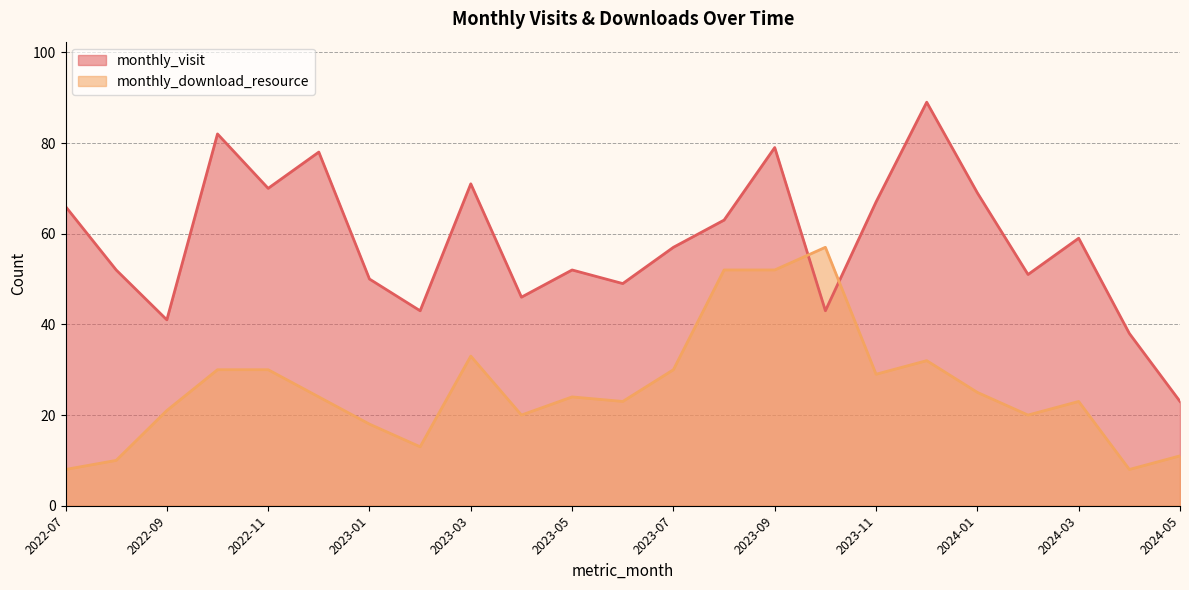

At which label is monthly_visit closest to 56?

2023-07